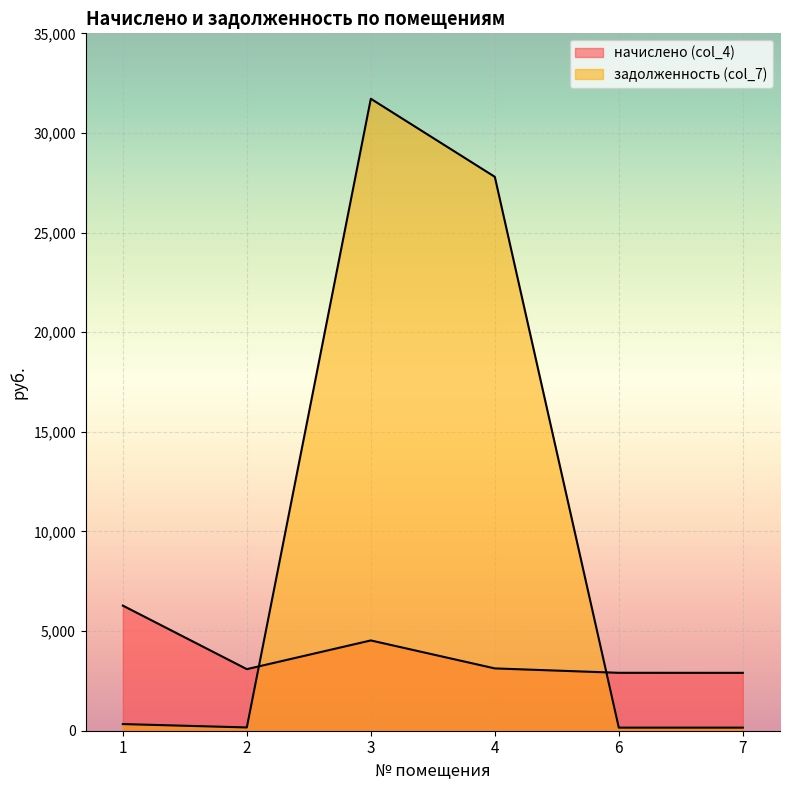

Where is задолженность (col_7) nearest to the value 15935?

4